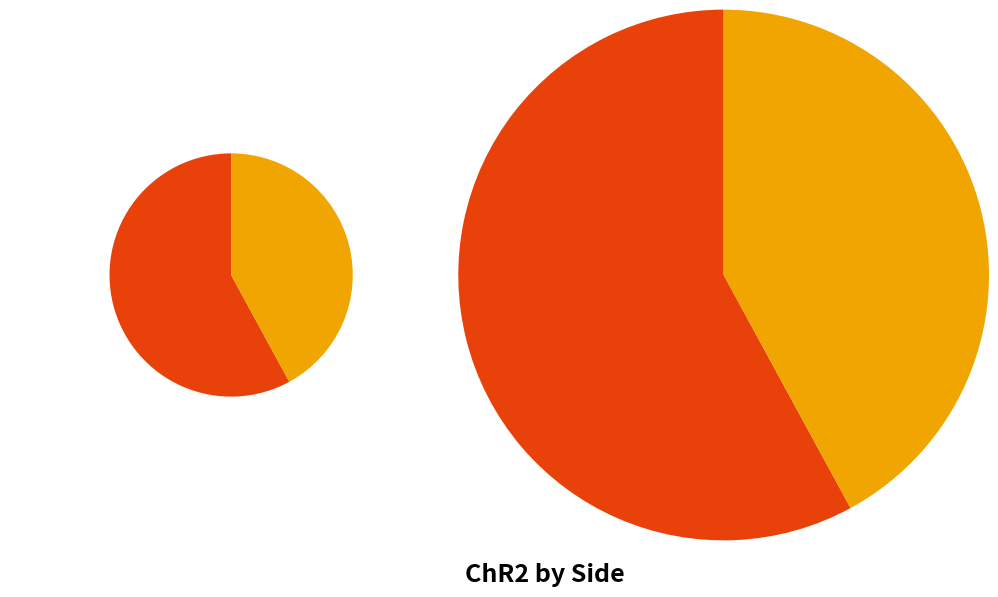

Count the number of slices in the pie.

2